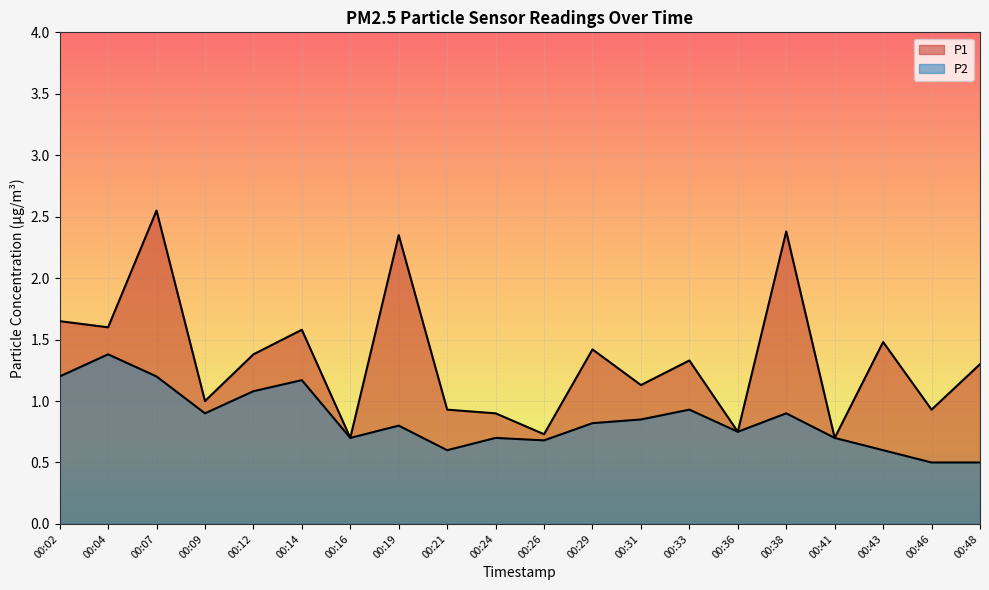

Between 00:07 and 00:02, which is larger?

00:07